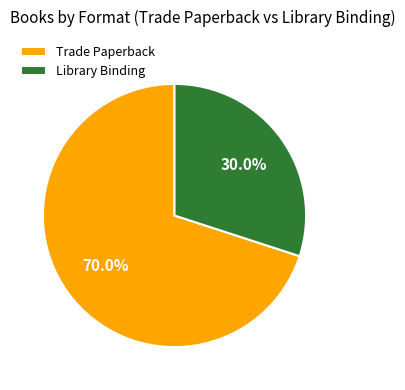

What is the ratio of the value at Trade Paperback to the value at Library Binding?

2.3